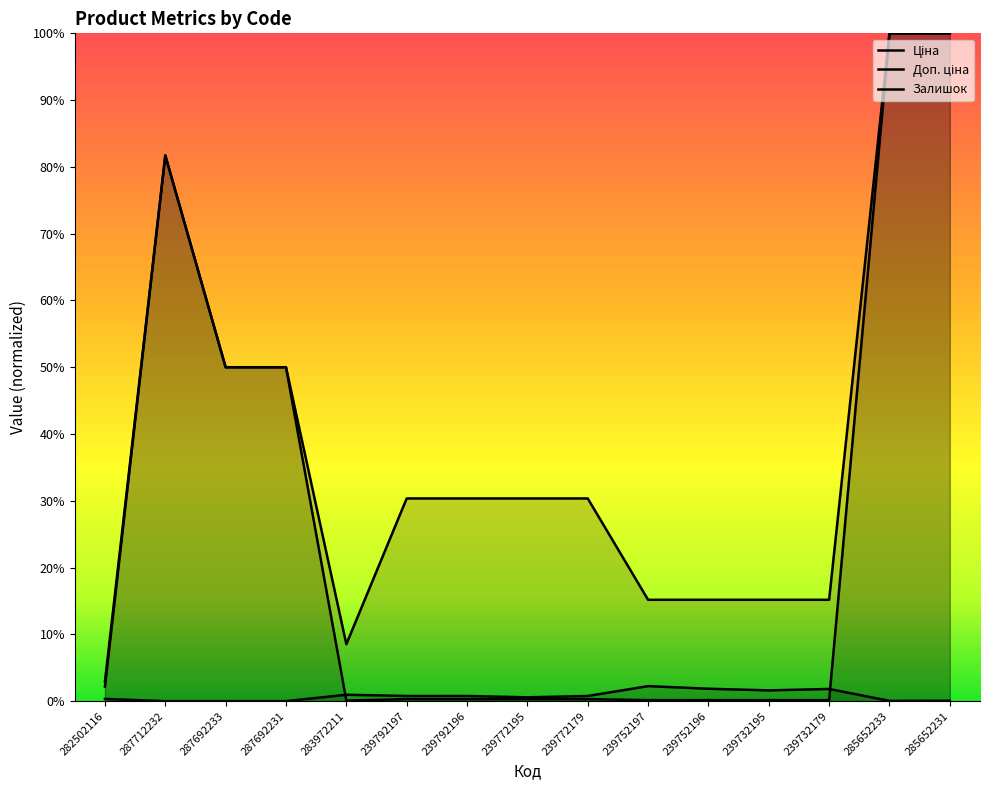

True or false: Доп. ціна and Ціна cross at least once.

False